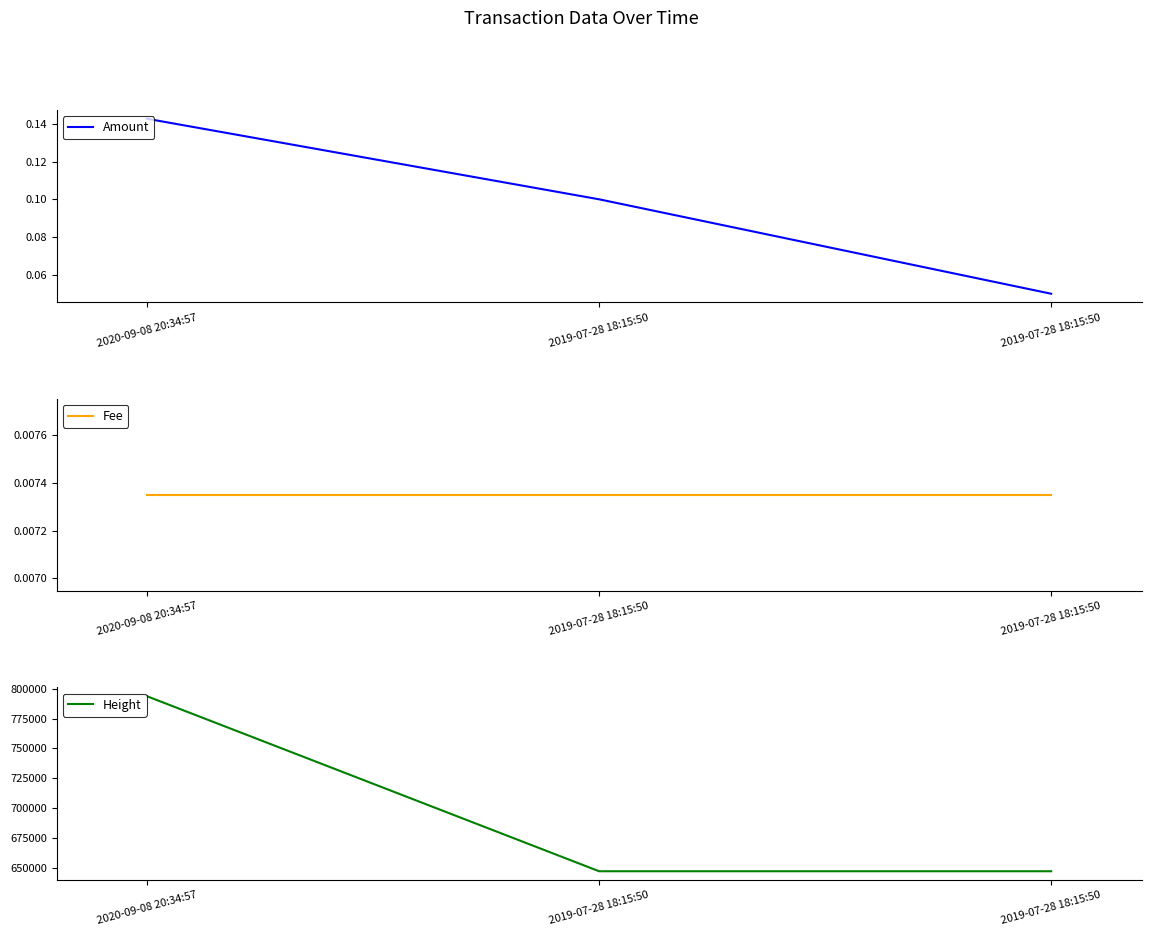

At which category does the chart reach its peak across all series?

2020-09-08 20:34:57